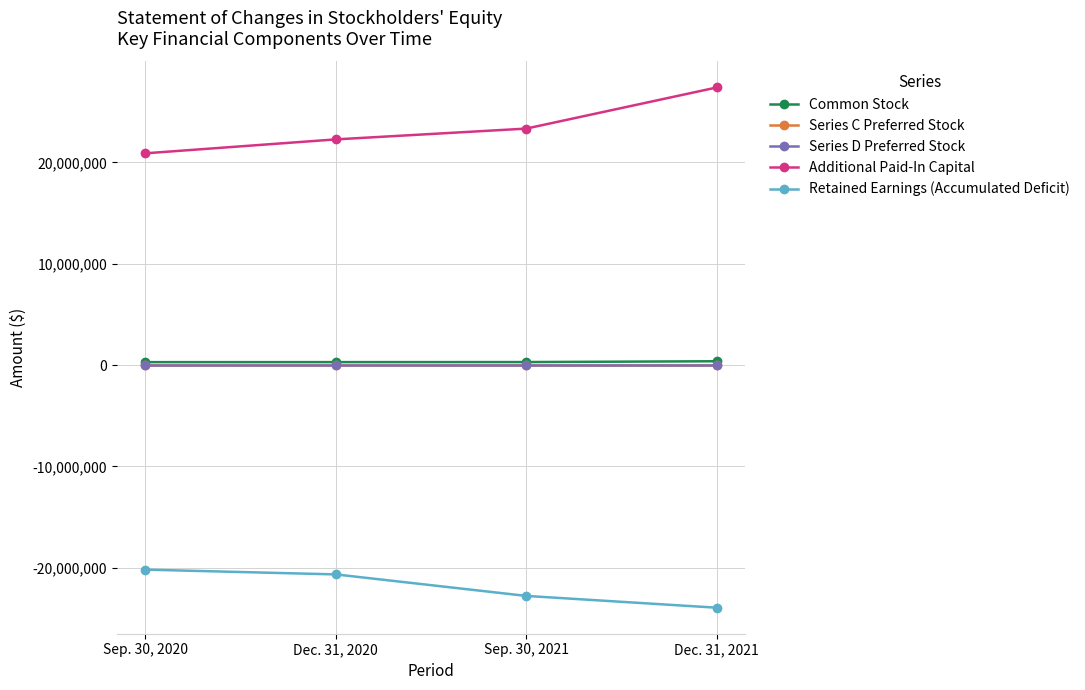

The value of Retained Earnings (Accumulated Deficit) at Sep. 30, 2021 is -5953279. True or false?

False